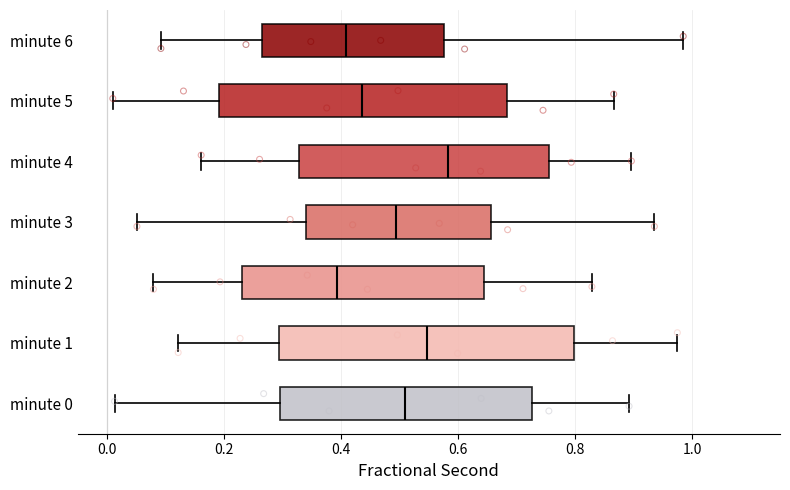

Where does the median line of the box for minute 3 sit on the x-axis? The values are not printed on the chart, so give them approximately, as read against the axis.

0.50